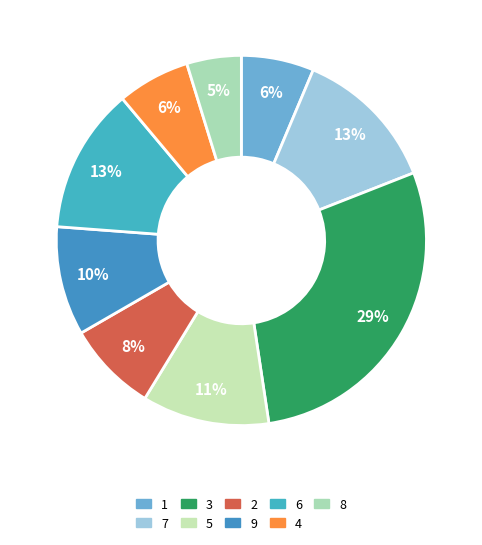

How many slices are in this pie chart?

9